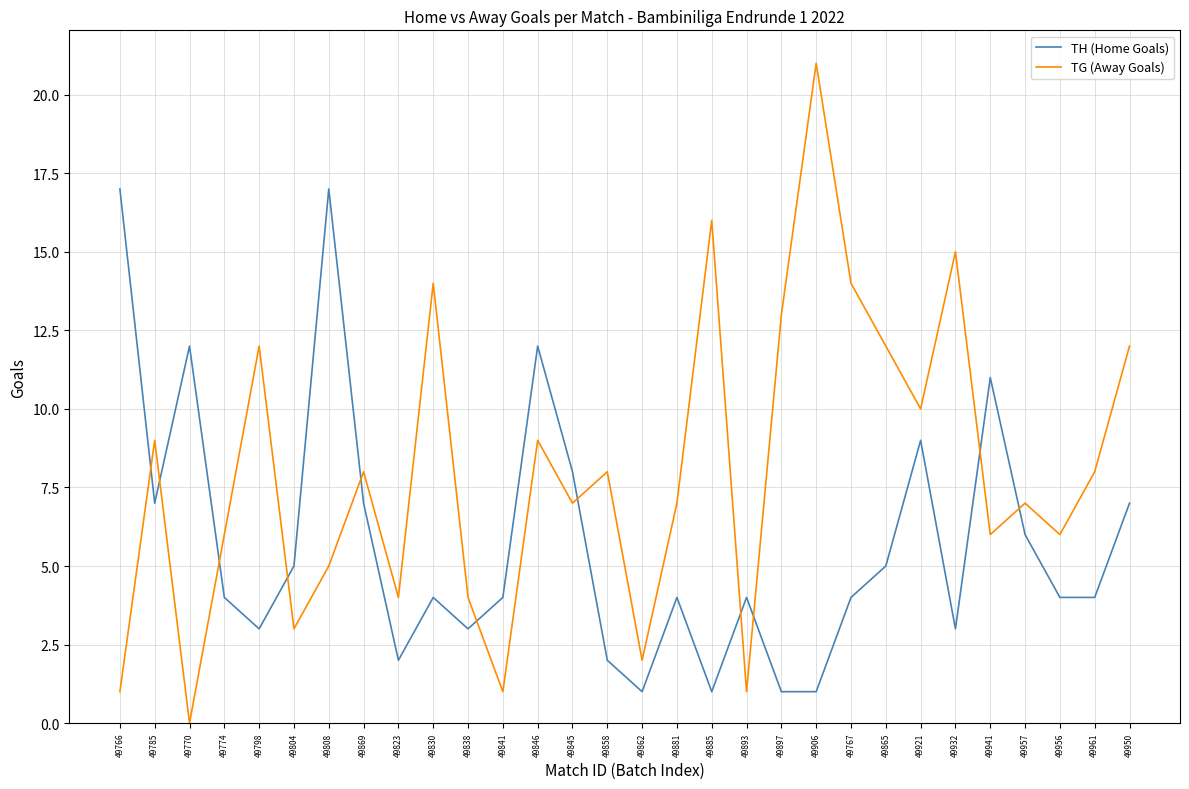

List the series in order of their overall mean, lowest first.

TH (Home Goals), TG (Away Goals)